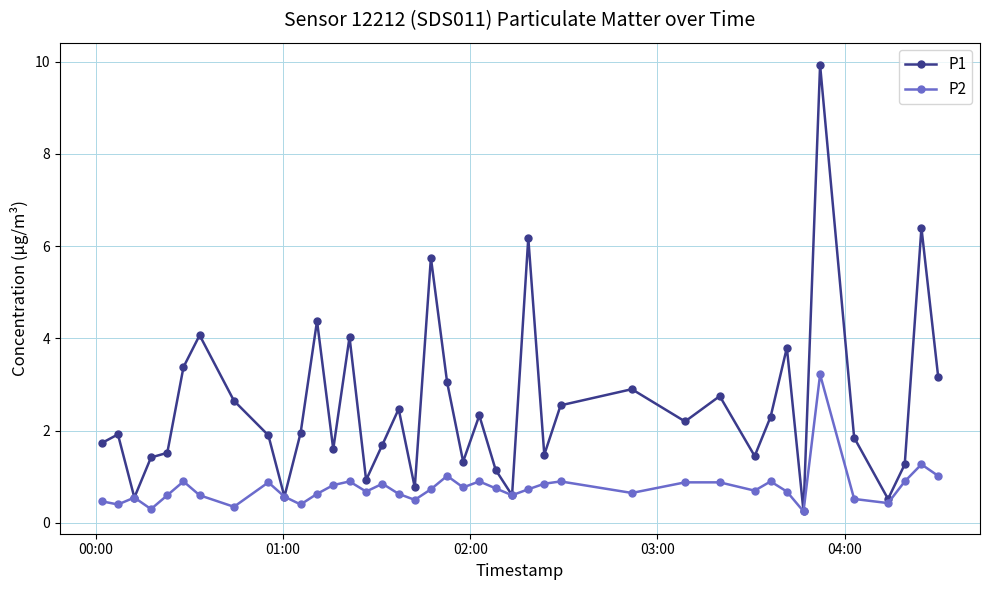

List the series in order of their overall mean, highest first.

P1, P2